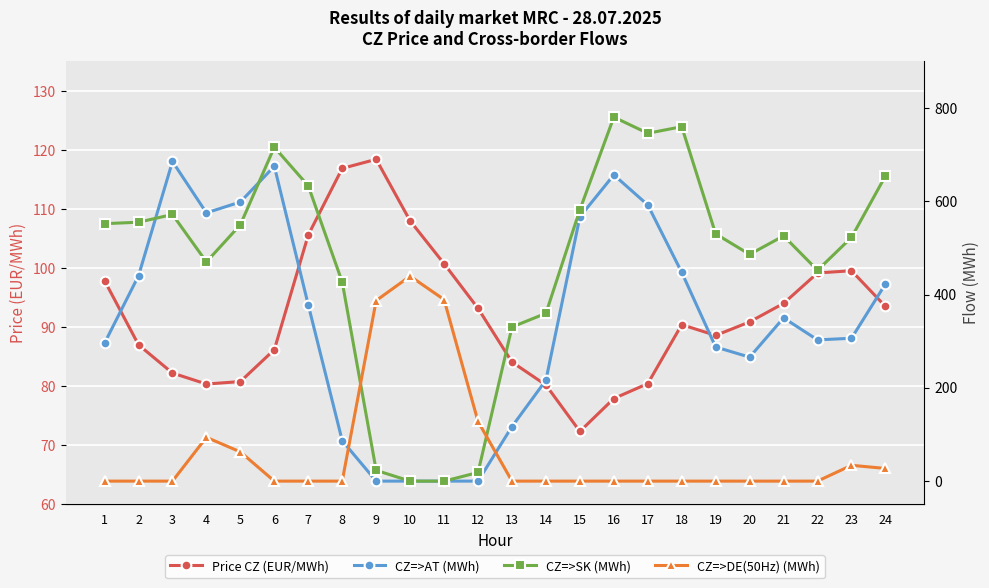

Is the value of Price CZ (EUR/MWh) at 12 greater than the value of CZ=>SK (MWh) at 3?

No